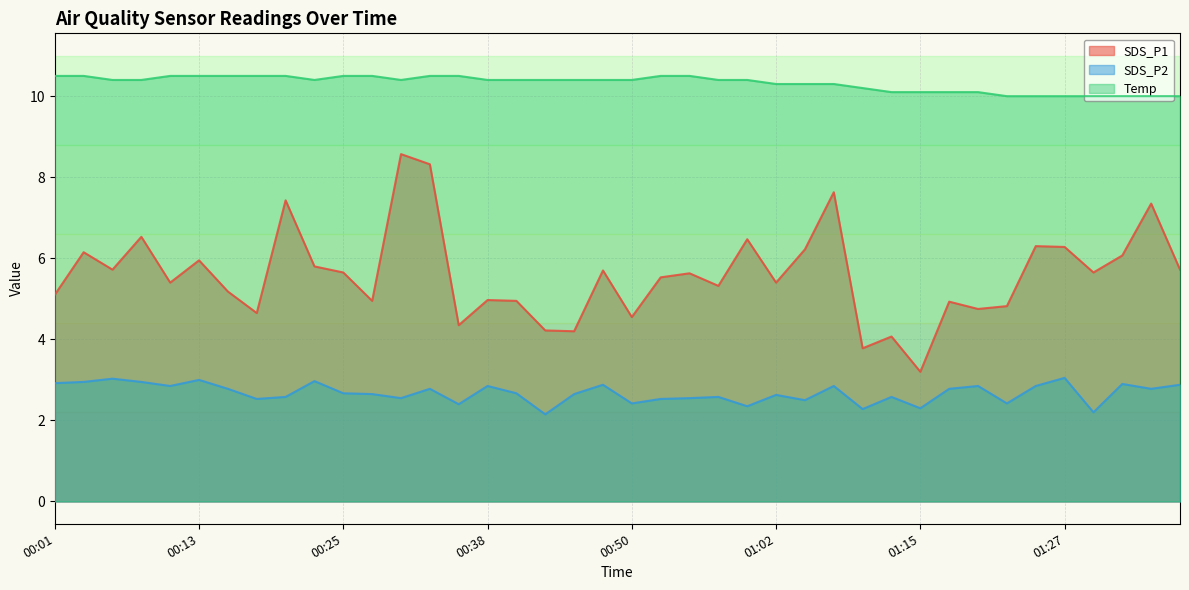

What is the greatest value displayed?

10.5